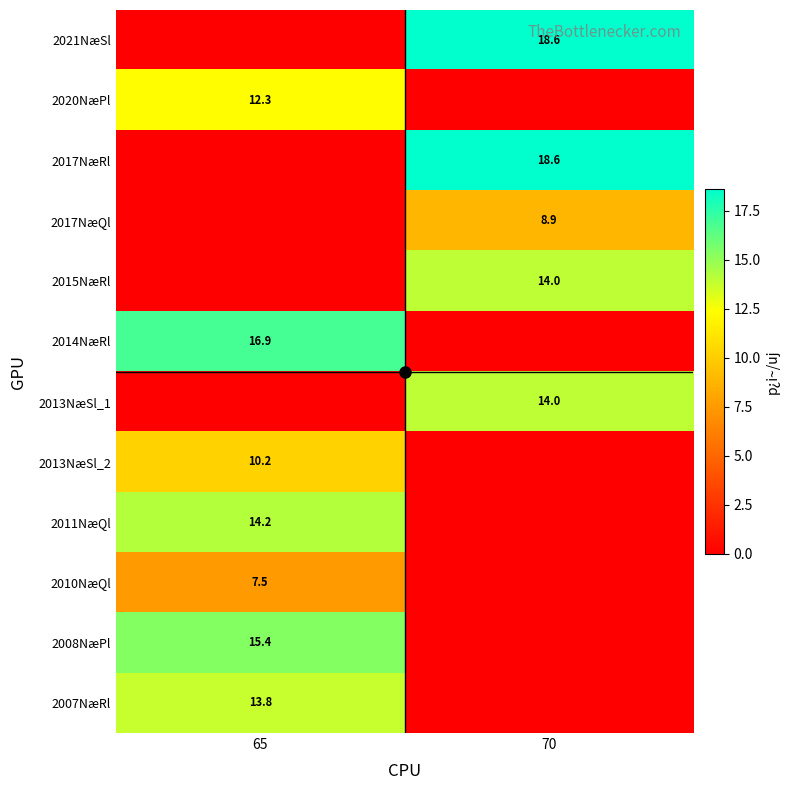

Between 65 and 70, which is larger?

70